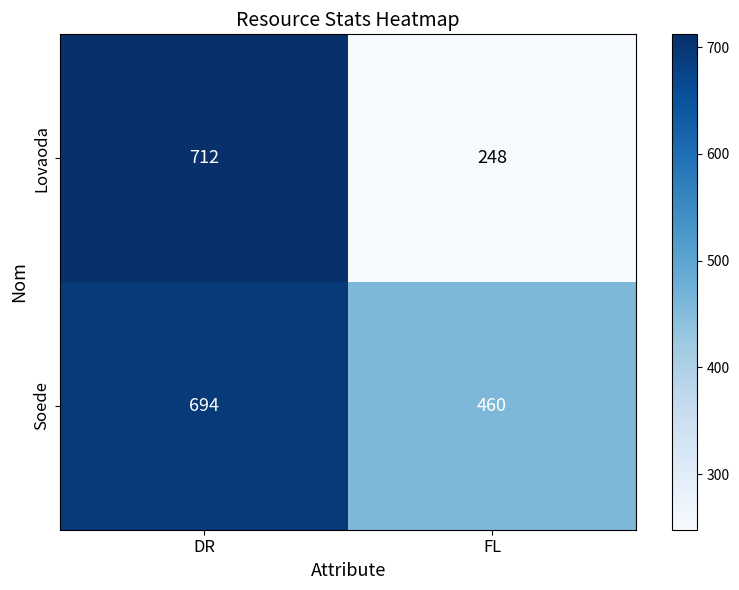

List the series in order of their peak value, lowest first.

Soede, Lovaoda